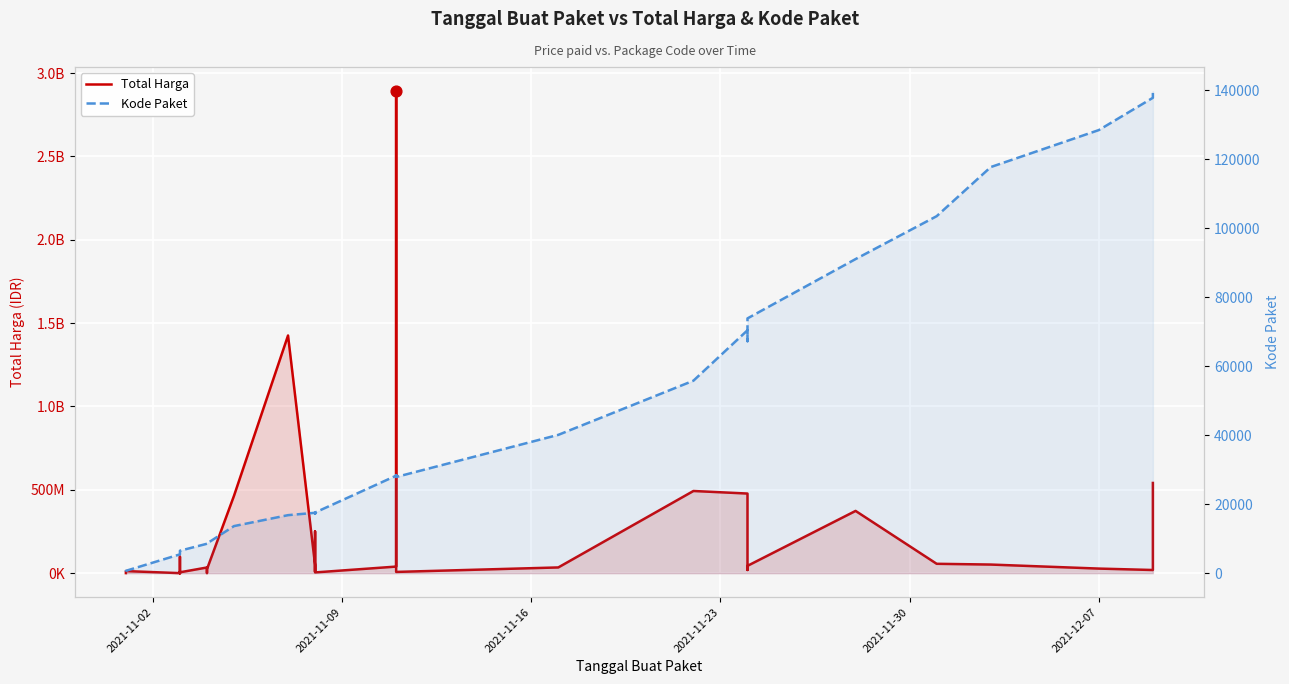

Which series has the largest total across all categories?

Total Harga